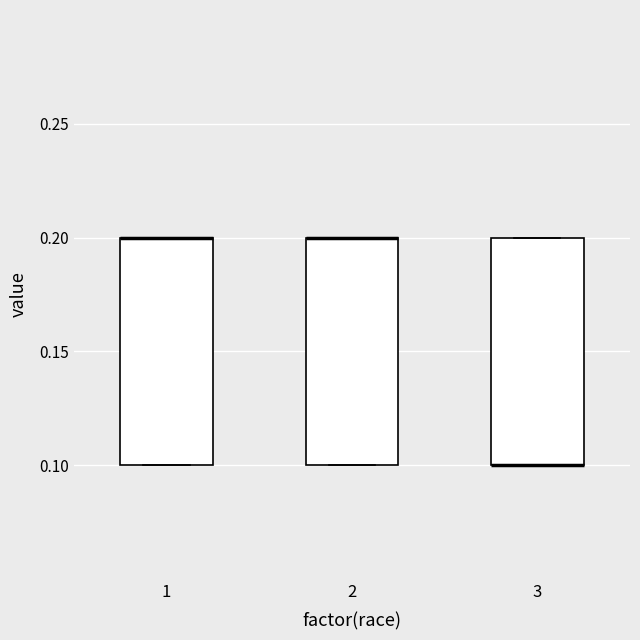

Reading left to right, read every box against the y-axis: the position of its median line, the range the box covers, and the ends of its whiskers. The values are not printed on the chart, so give them approximately, as read against the axis.

1: median 0.2 (drawn on the box's upper edge), box 0.1 to 0.2, whiskers 0.1 to 0.2
2: median 0.2 (drawn on the box's upper edge), box 0.1 to 0.2, whiskers 0.1 to 0.2
3: median 0.1 (drawn on the box's lower edge), box 0.1 to 0.2, whiskers 0.1 to 0.2